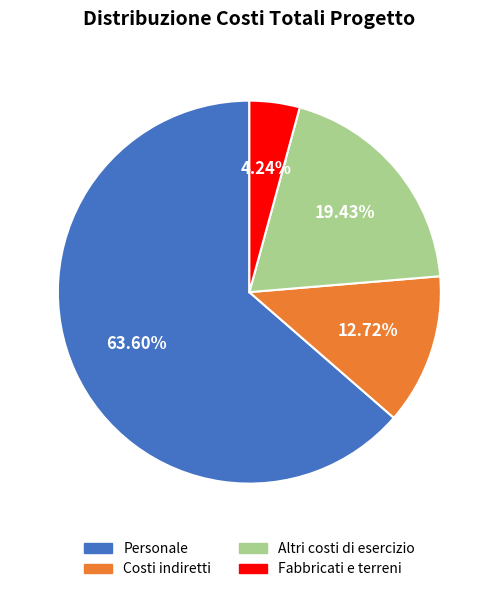

Is there any slice that represents more than half of the pie?

Yes